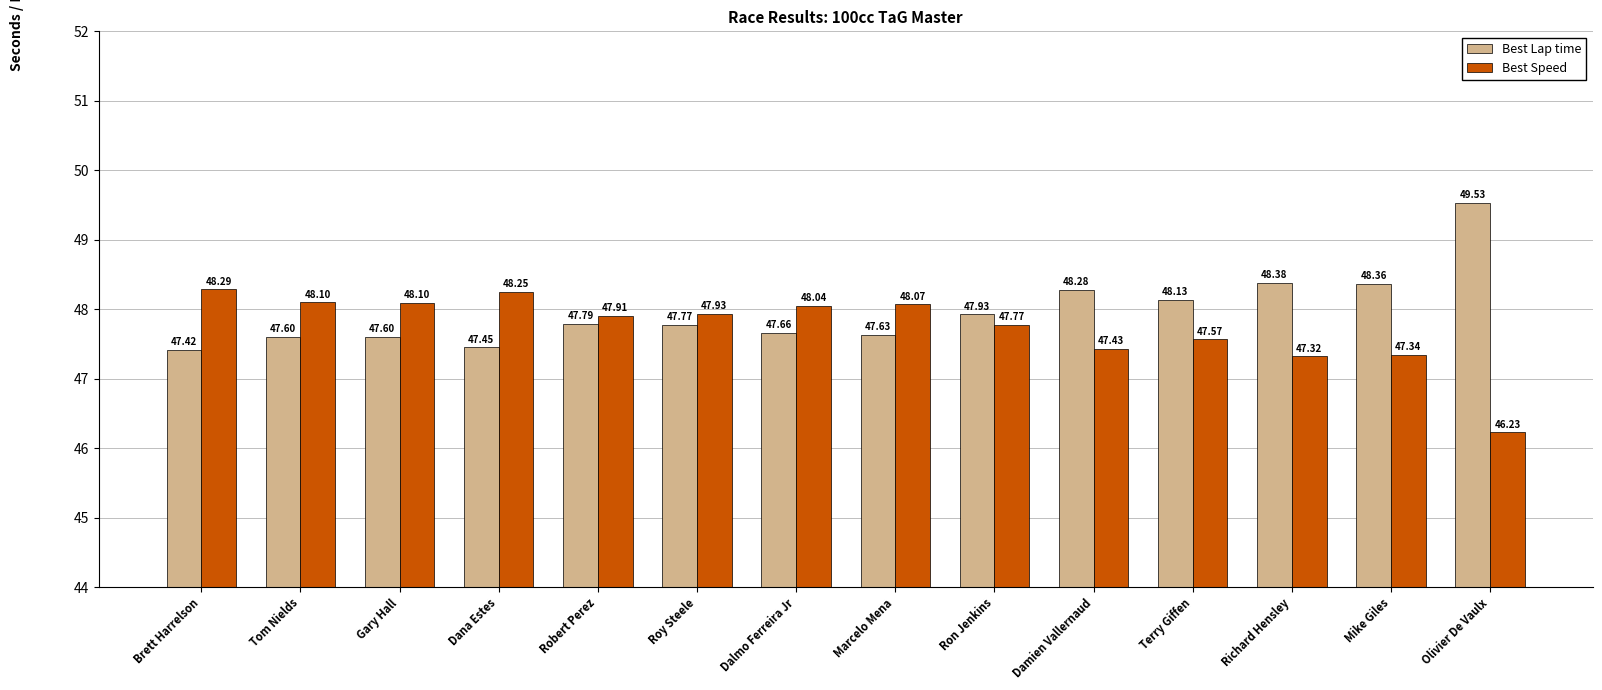

What are all the series names shown in the legend?

Best Lap time, Best Speed